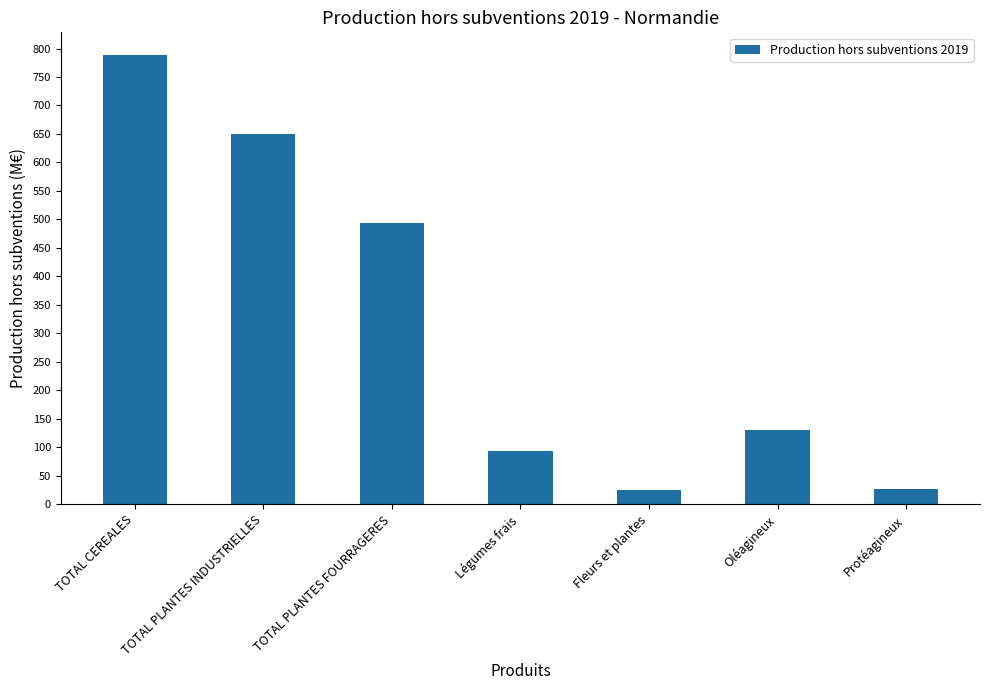

Is it true that the value at TOTAL PLANTES INDUSTRIELLES is 650.1?

True